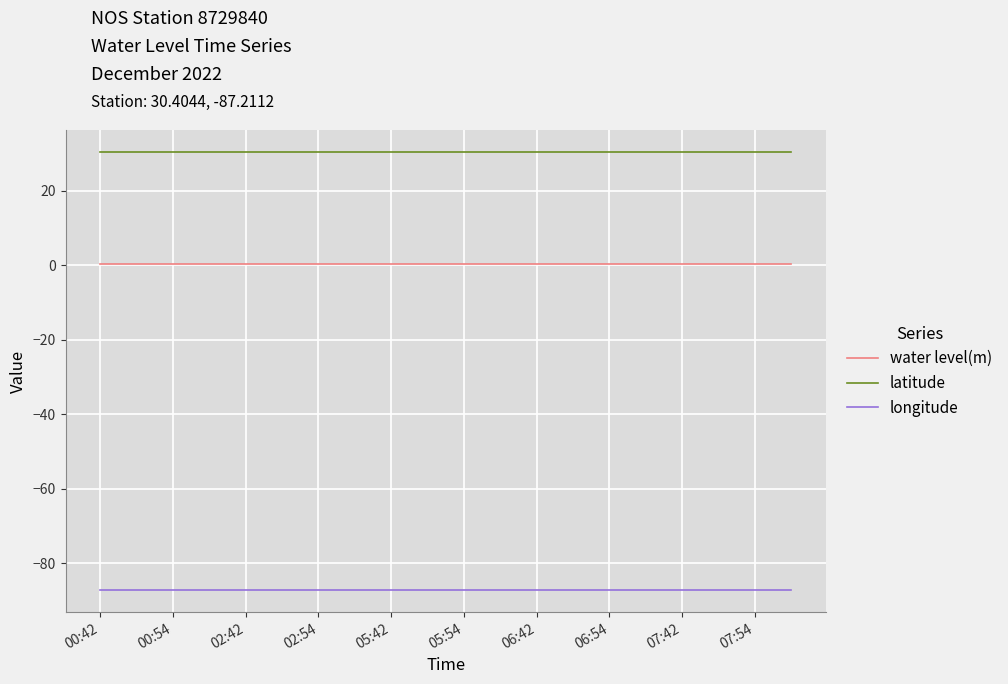

Which series has the largest total across all categories?

latitude